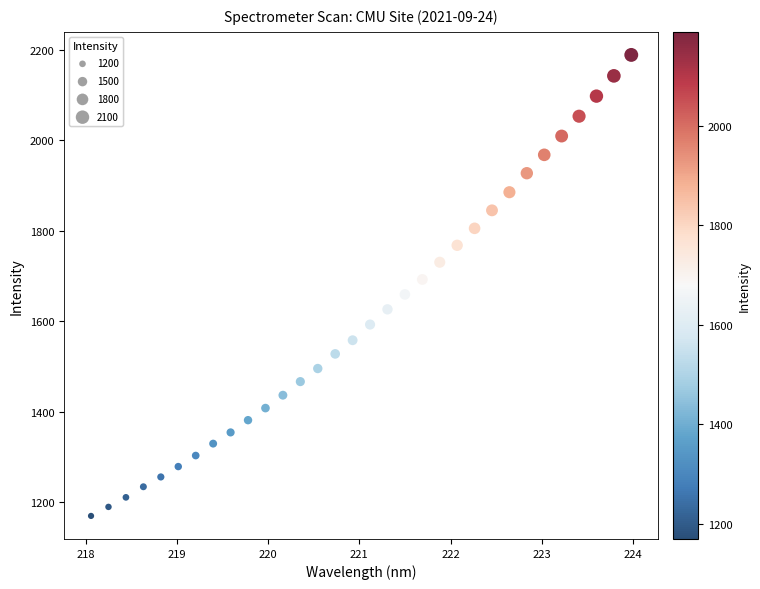

What is the range of Y values (max minus min)?

1019.1